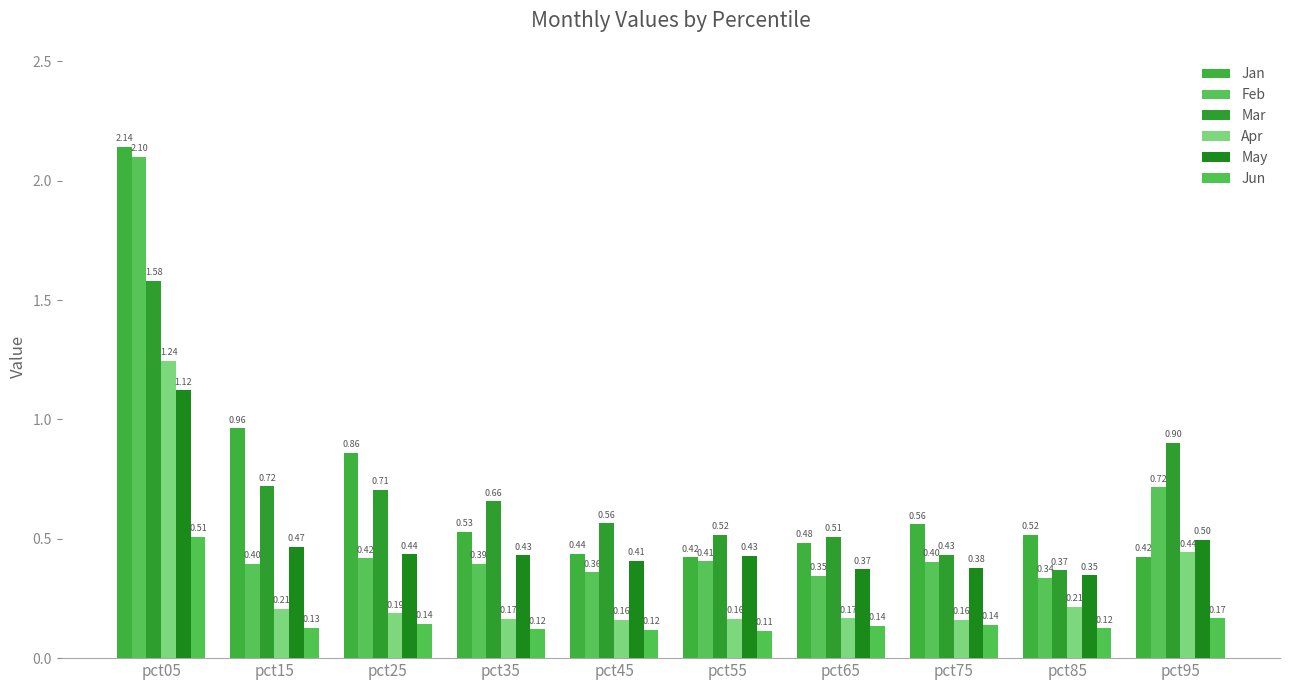

Reading left to right, what are all the values shown in this chart?

Jan: pct05=2.1	pct15=1.0	pct25=0.9	pct35=0.5	pct45=0.4	pct55=0.4	pct65=0.5	pct75=0.6	pct85=0.5	pct95=0.4
Feb: pct05=2.1	pct15=0.4	pct25=0.4	pct35=0.4	pct45=0.4	pct55=0.4	pct65=0.3	pct75=0.4	pct85=0.3	pct95=0.7
Mar: pct05=1.6	pct15=0.7	pct25=0.7	pct35=0.7	pct45=0.6	pct55=0.5	pct65=0.5	pct75=0.4	pct85=0.4	pct95=0.9
Apr: pct05=1.2	pct15=0.2	pct25=0.2	pct35=0.2	pct45=0.2	pct55=0.2	pct65=0.2	pct75=0.2	pct85=0.2	pct95=0.4
May: pct05=1.1	pct15=0.5	pct25=0.4	pct35=0.4	pct45=0.4	pct55=0.4	pct65=0.4	pct75=0.4	pct85=0.3	pct95=0.5
Jun: pct05=0.5	pct15=0.1	pct25=0.1	pct35=0.1	pct45=0.1	pct55=0.1	pct65=0.1	pct75=0.1	pct85=0.1	pct95=0.2